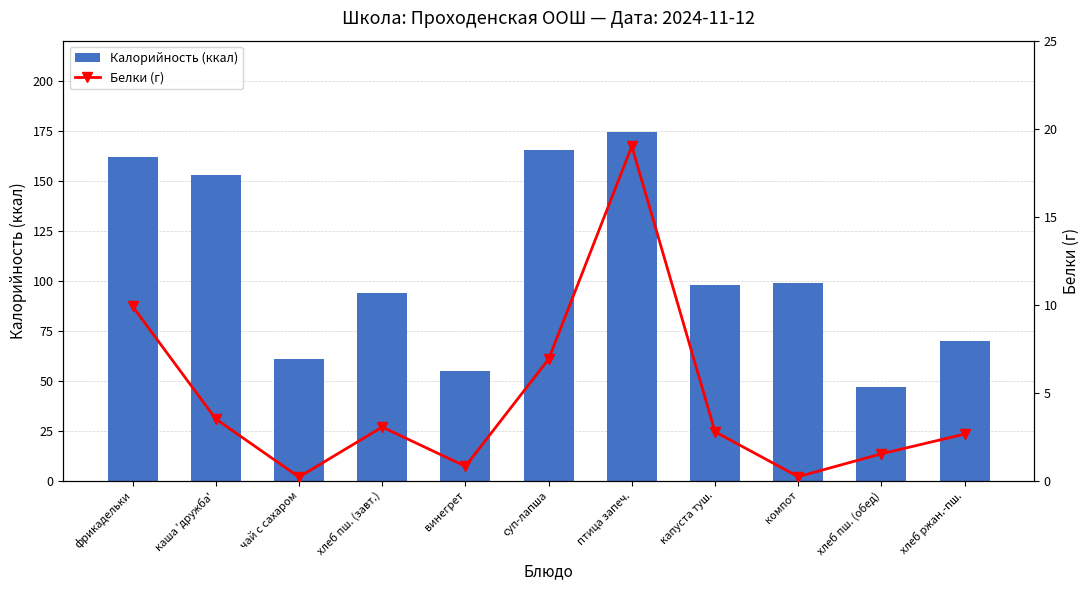

What is the sum of all Калорийность (ккал) values?

1177.1